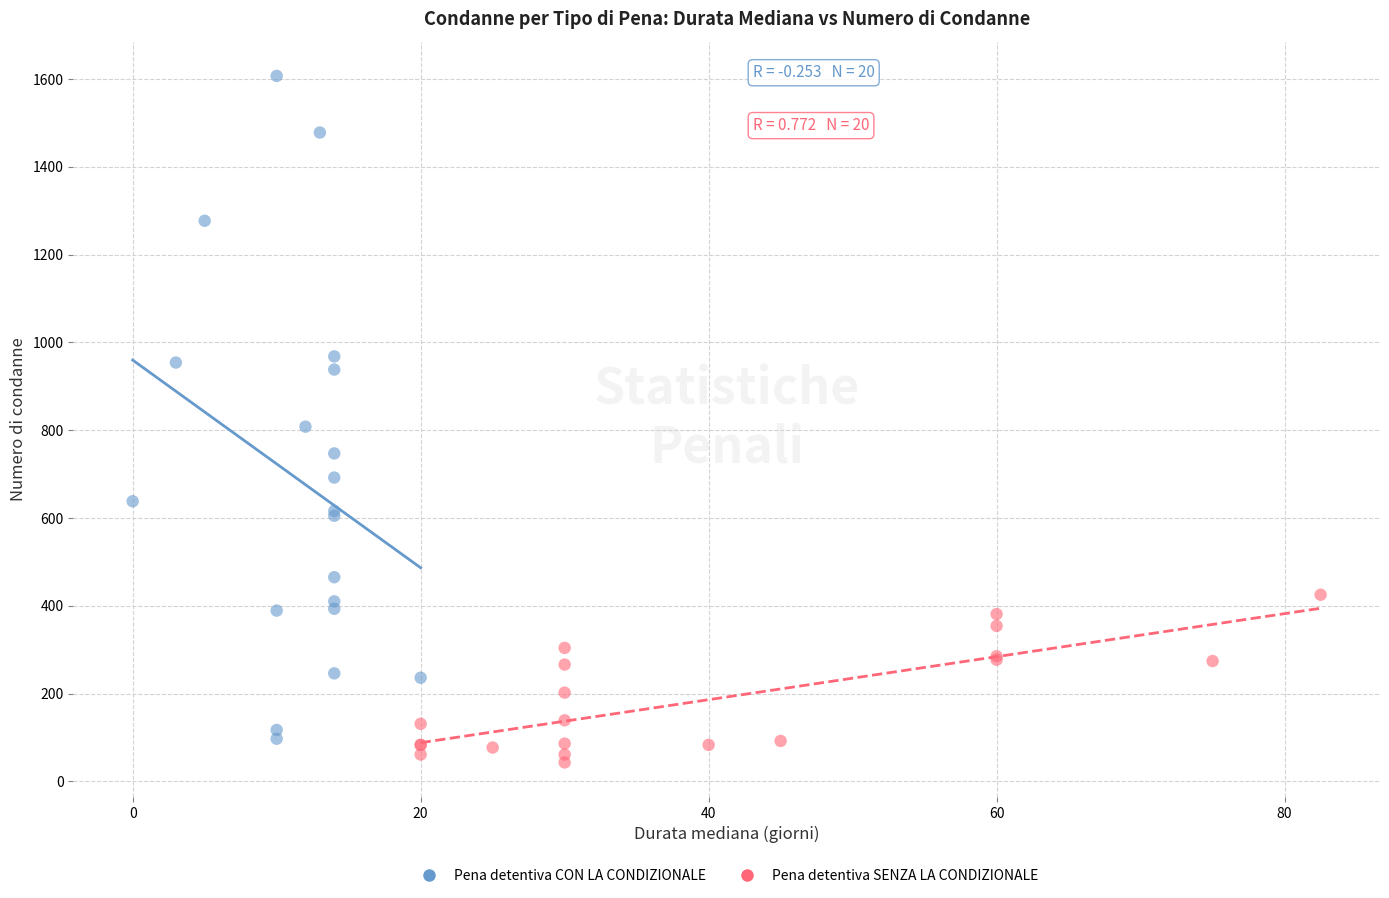

What are all the series names shown in the legend?

Pena detentiva CON LA CONDIZIONALE, Pena detentiva SENZA LA CONDIZIONALE